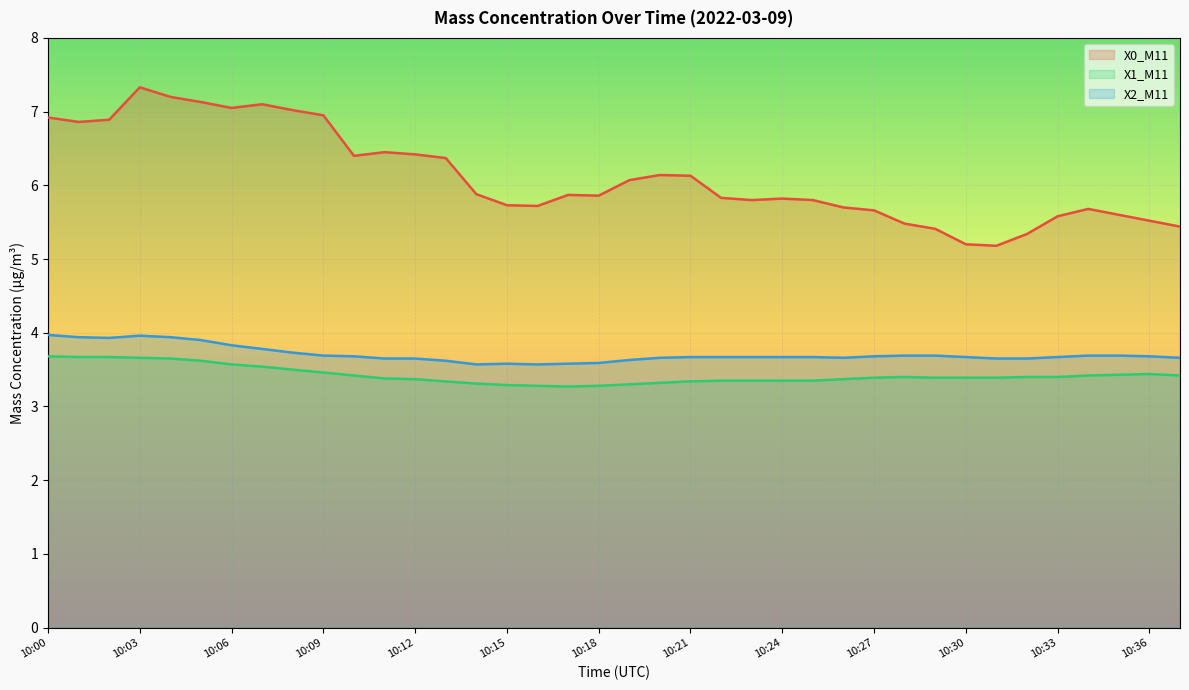

What is the sum of the X0_M11 values at 10:11 and 10:14?

12.3